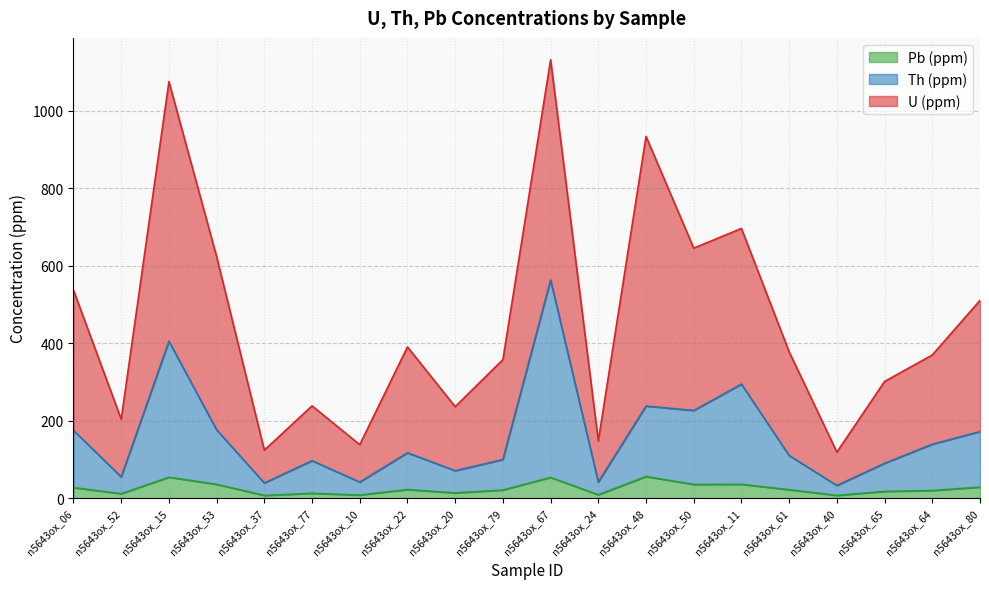

How many series are shown in this chart?

3